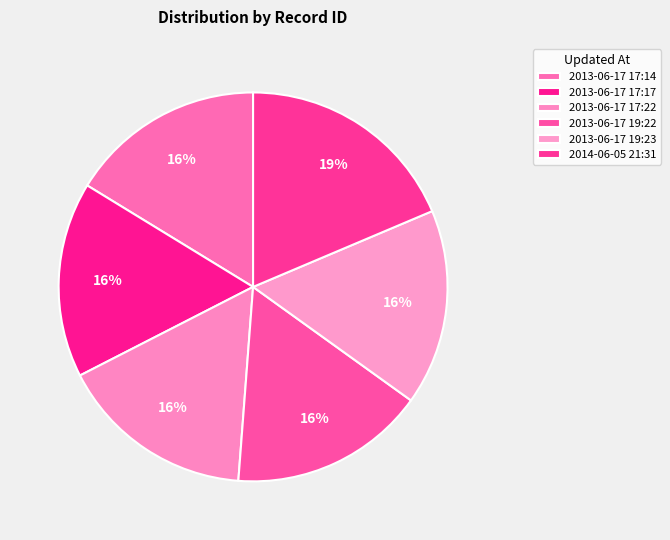

Which category has the smallest portion of the pie?

2013-06-17 17:14